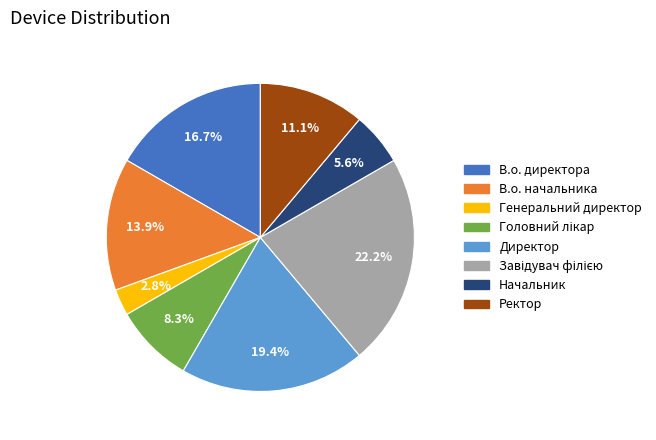

To the nearest percent, what is the difference between the largest and smallest slice percentages?

19%